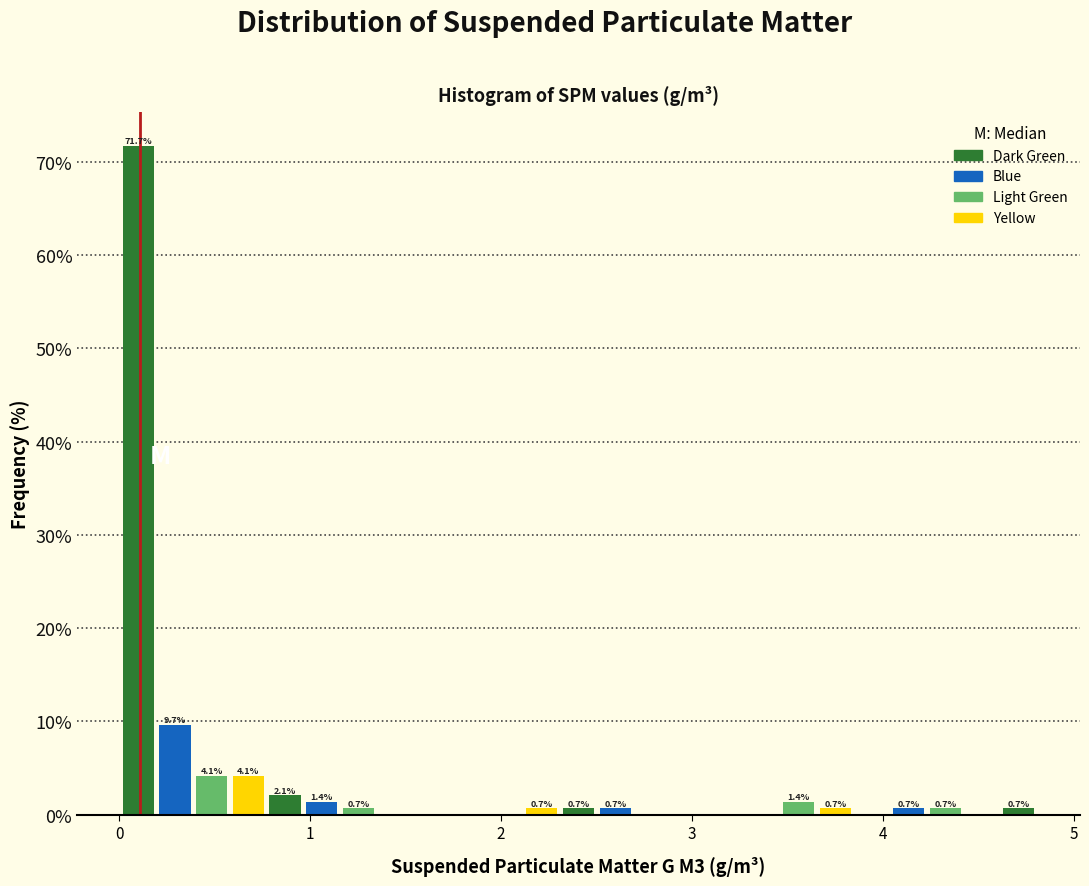

Read against the x-axis, roughly where is the centre of the tallest bar?

0.1